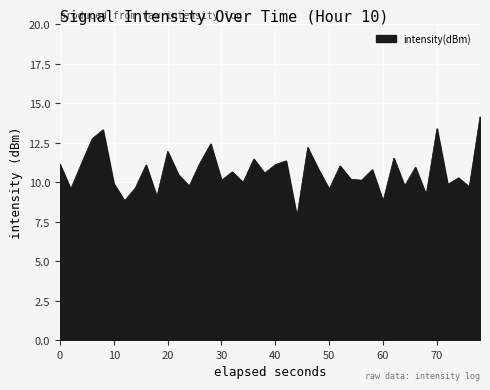

What is the difference between the maximum and minimum values?

6.3